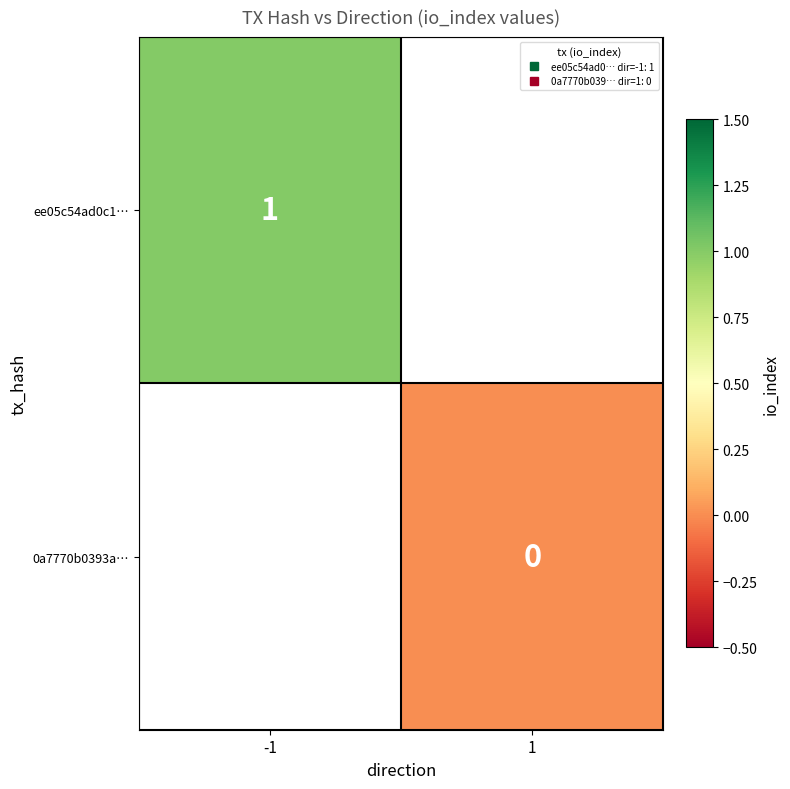

Where is ee05c54ad0c1… nearest to the value 1?

-1